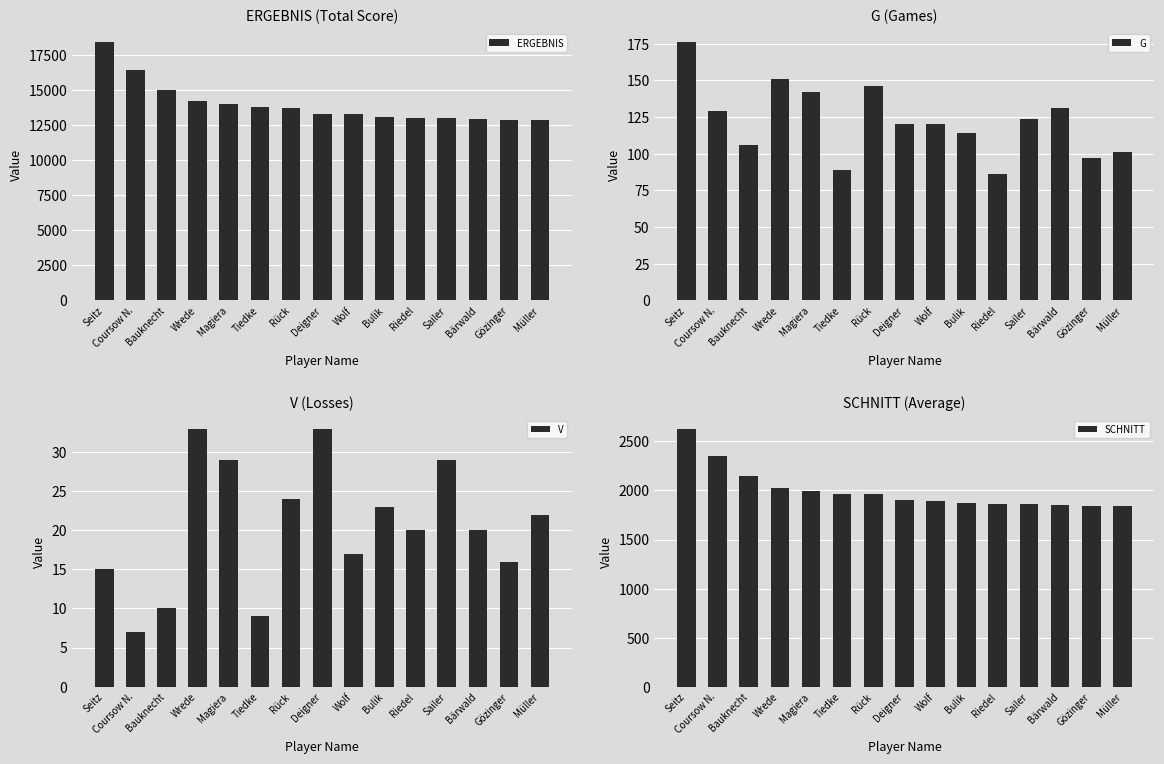

Which series has the widest spread of values?

ERGEBNIS